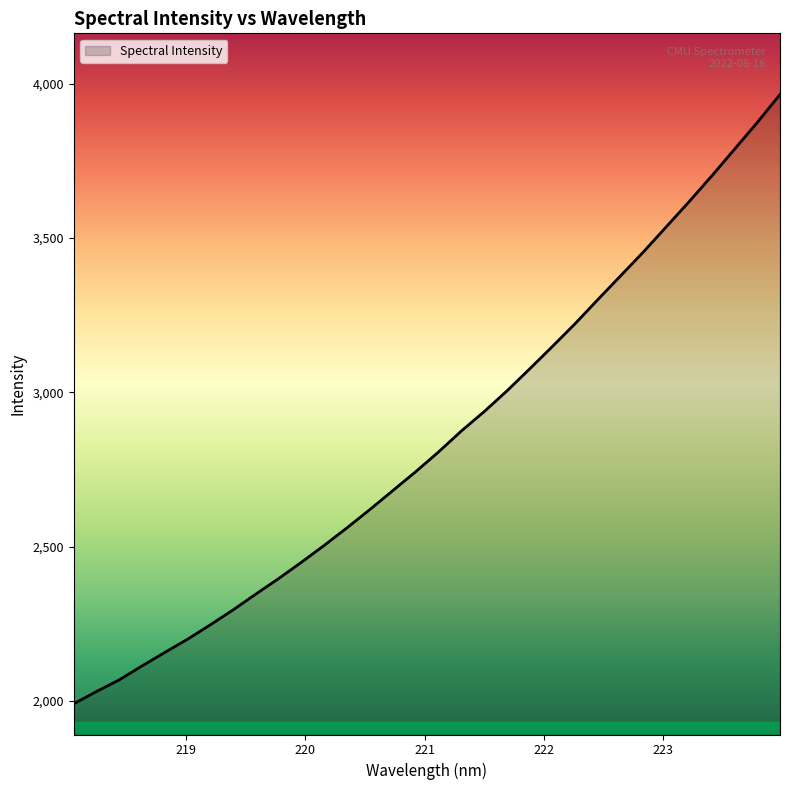

What is the minimum value shown in the chart?

1991.2